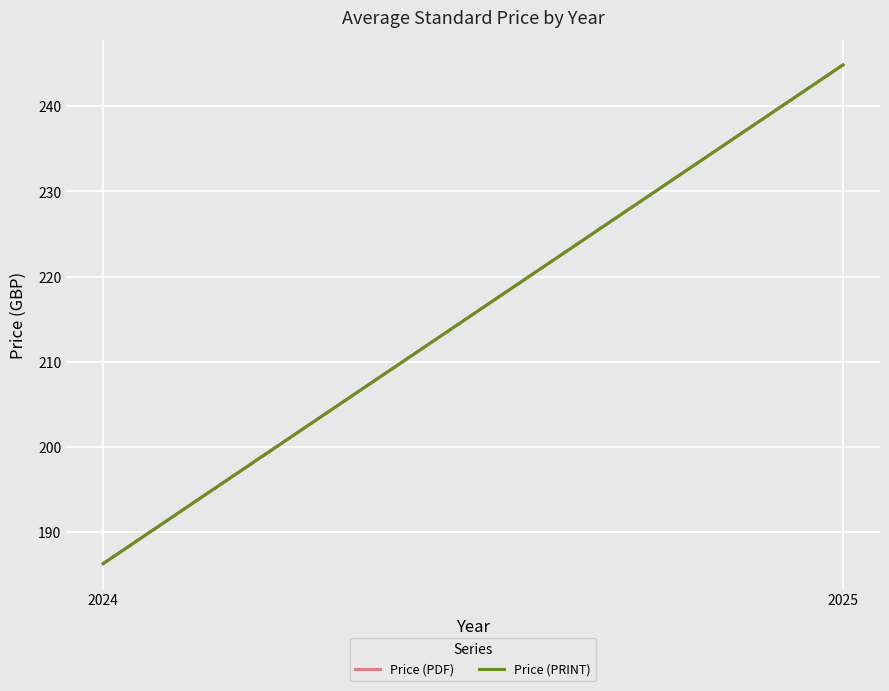

Rank the series at 2025 from lowest to highest value.

Price (PDF), Price (PRINT)